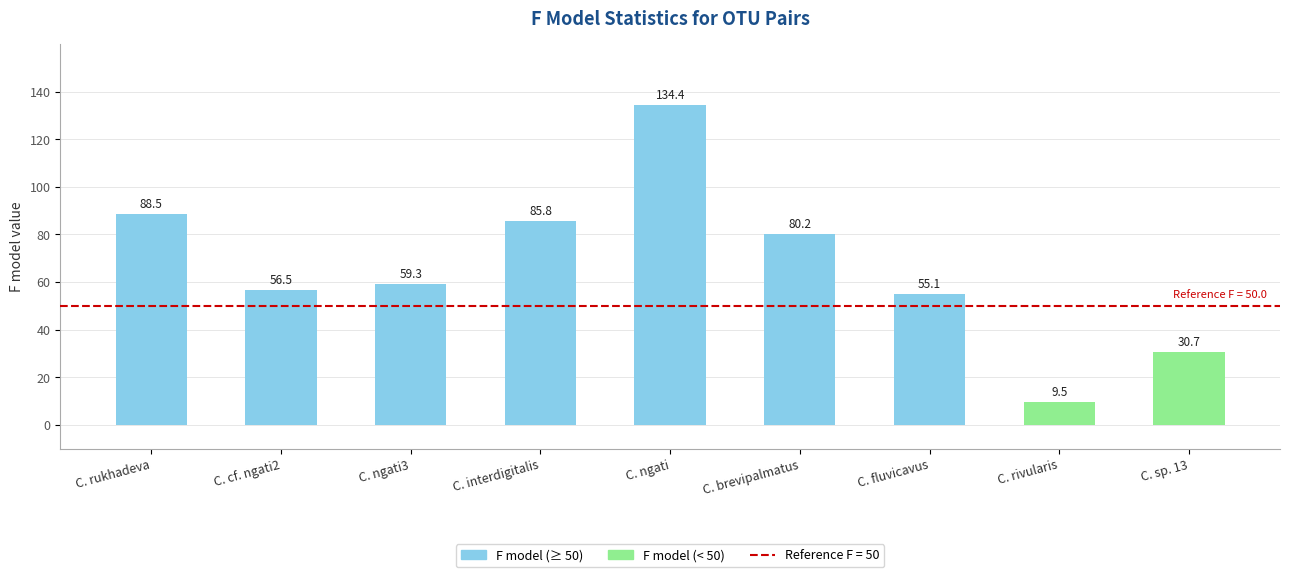

The value at C. interdigitalis is 85.8. True or false?

True